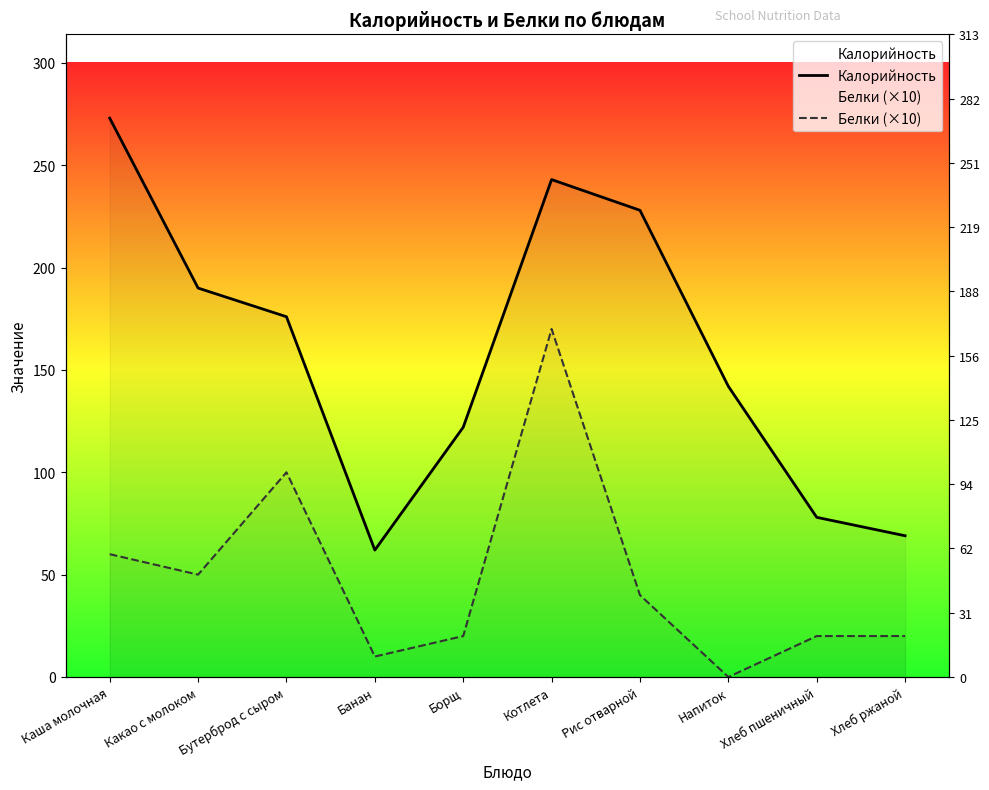

At which category does Белки (×10) reach its first local valley?

Какао с молоком